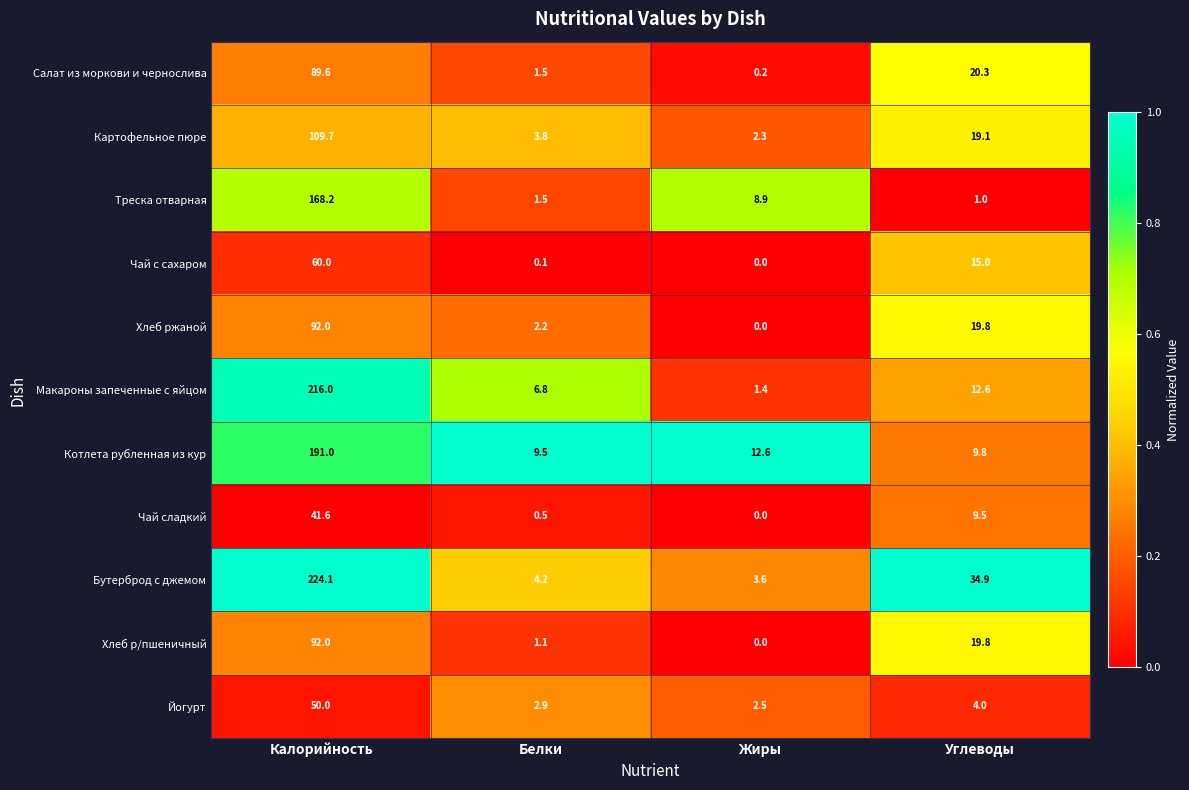

What is the spread (max minus min) of values at Жиры?

12.6